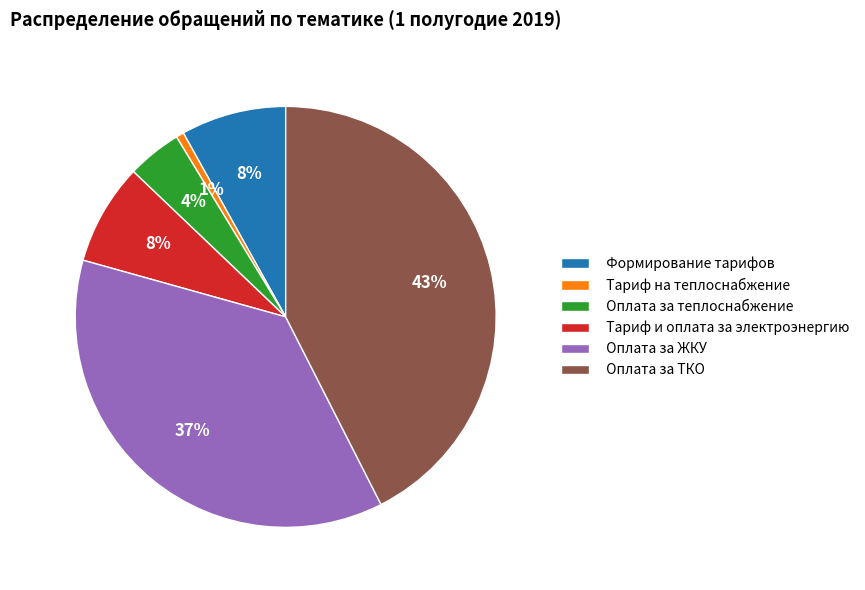

Is there a majority slice in this chart?

No